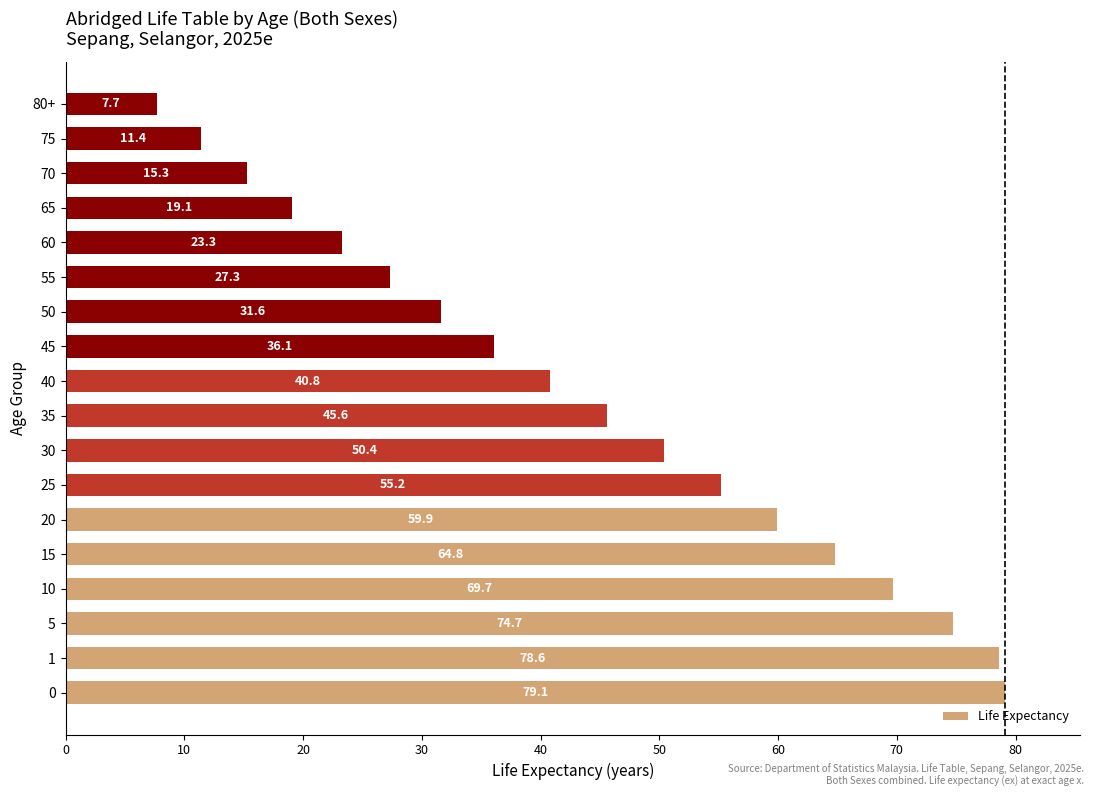

What value does the data have at 10?

69.7